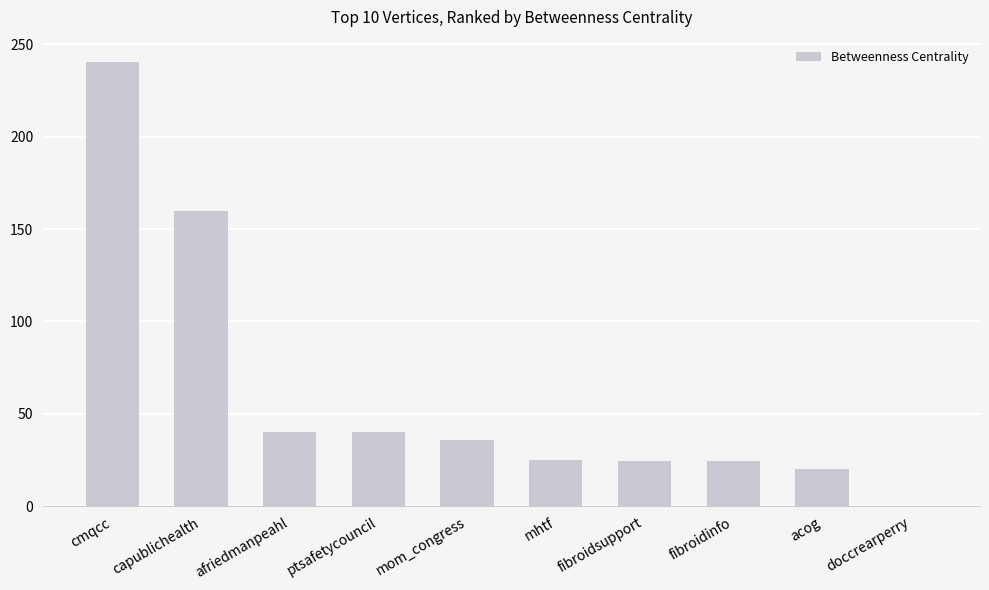

The chart shows a value of 40.0 at ptsafetycouncil. True or false?

True